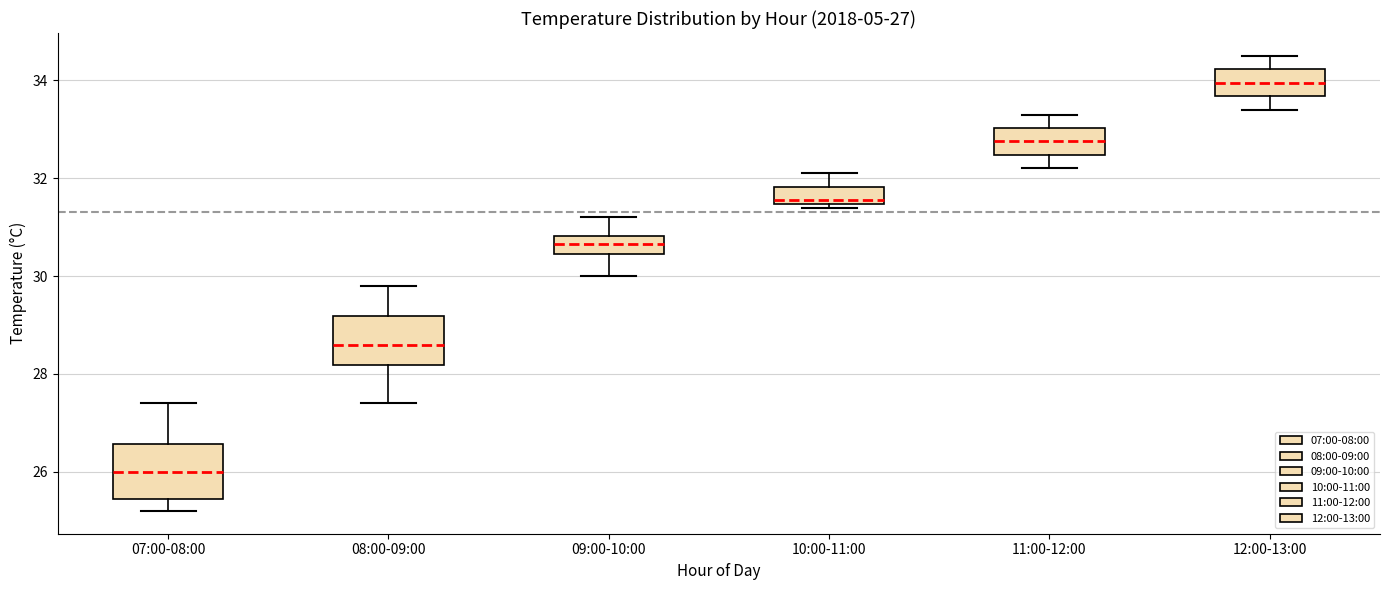

Which box's median line is the highest?

12:00-13:00